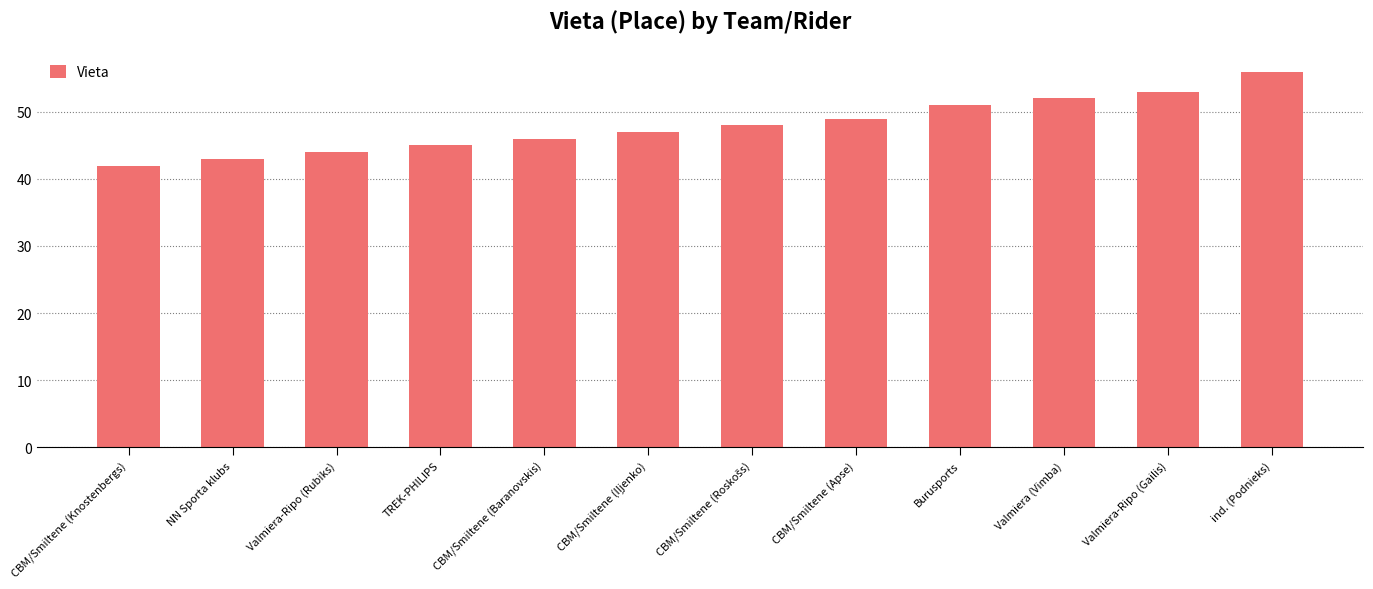

What is the label of the 3rd bar from the right?

Valmiera (Vimba)